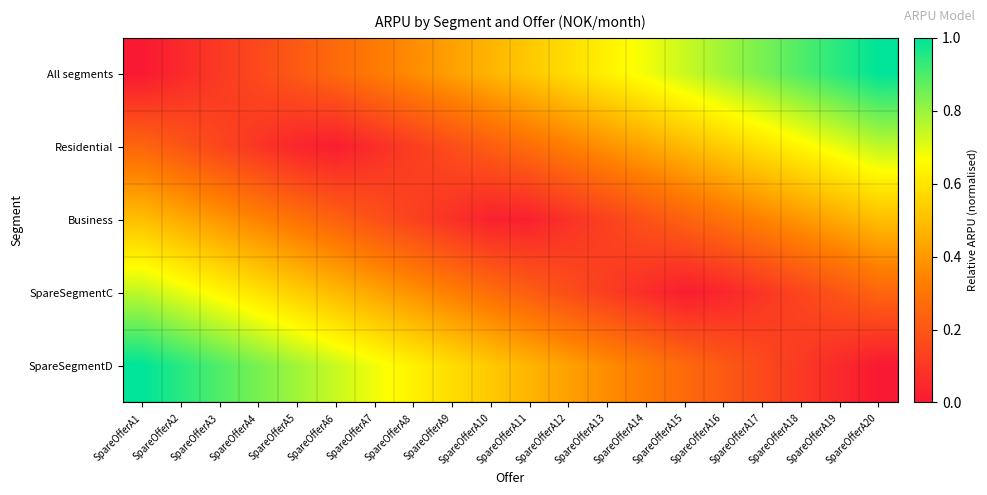

At how many categories does at least one series exceed 0?

20